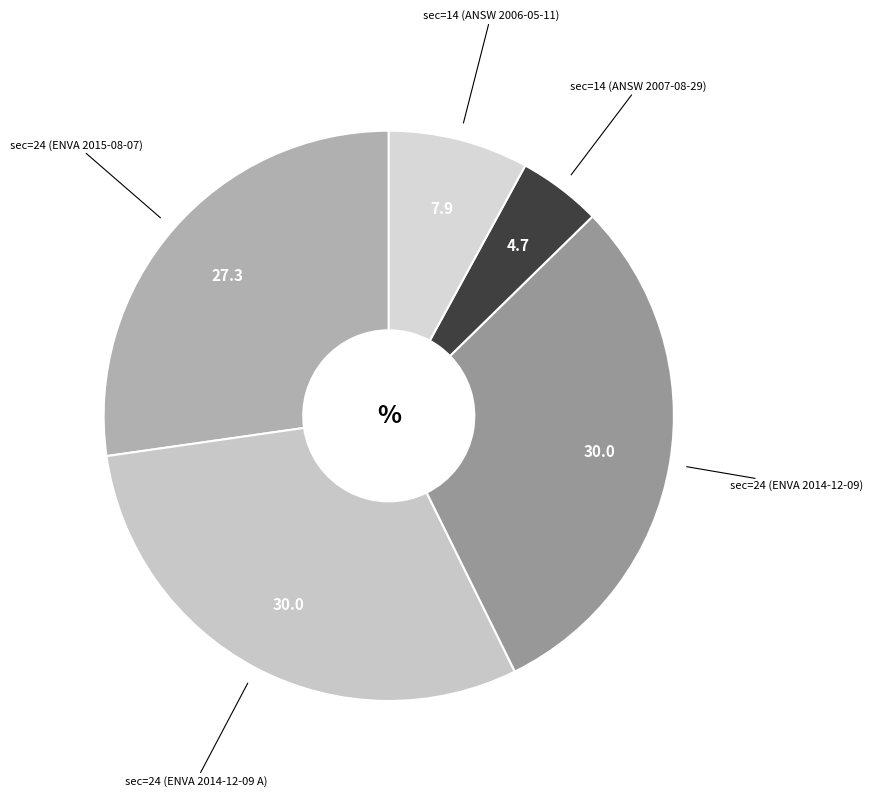

Count the number of slices in the pie.

5